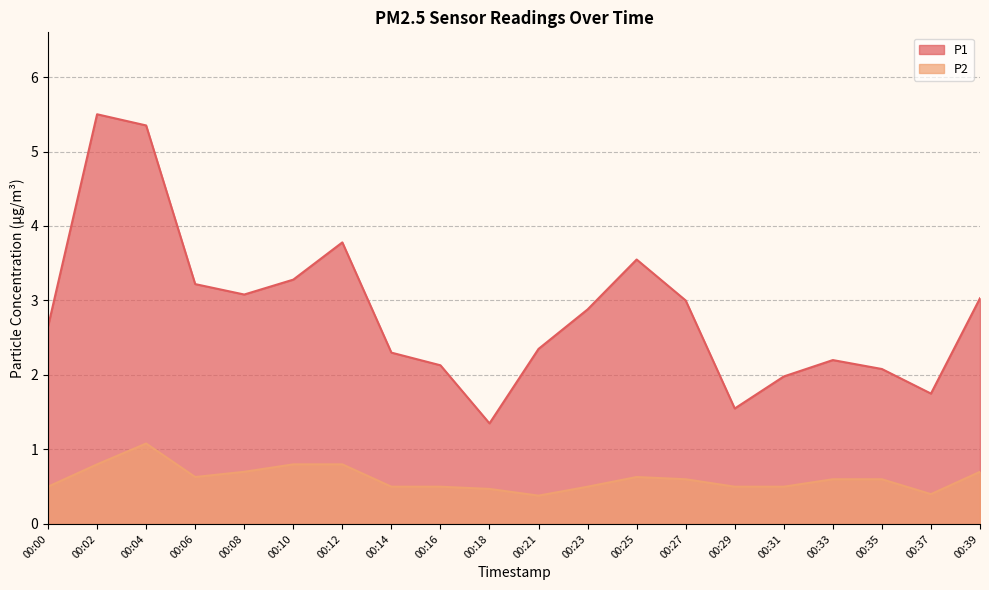

Count the number of data series in this chart.

2